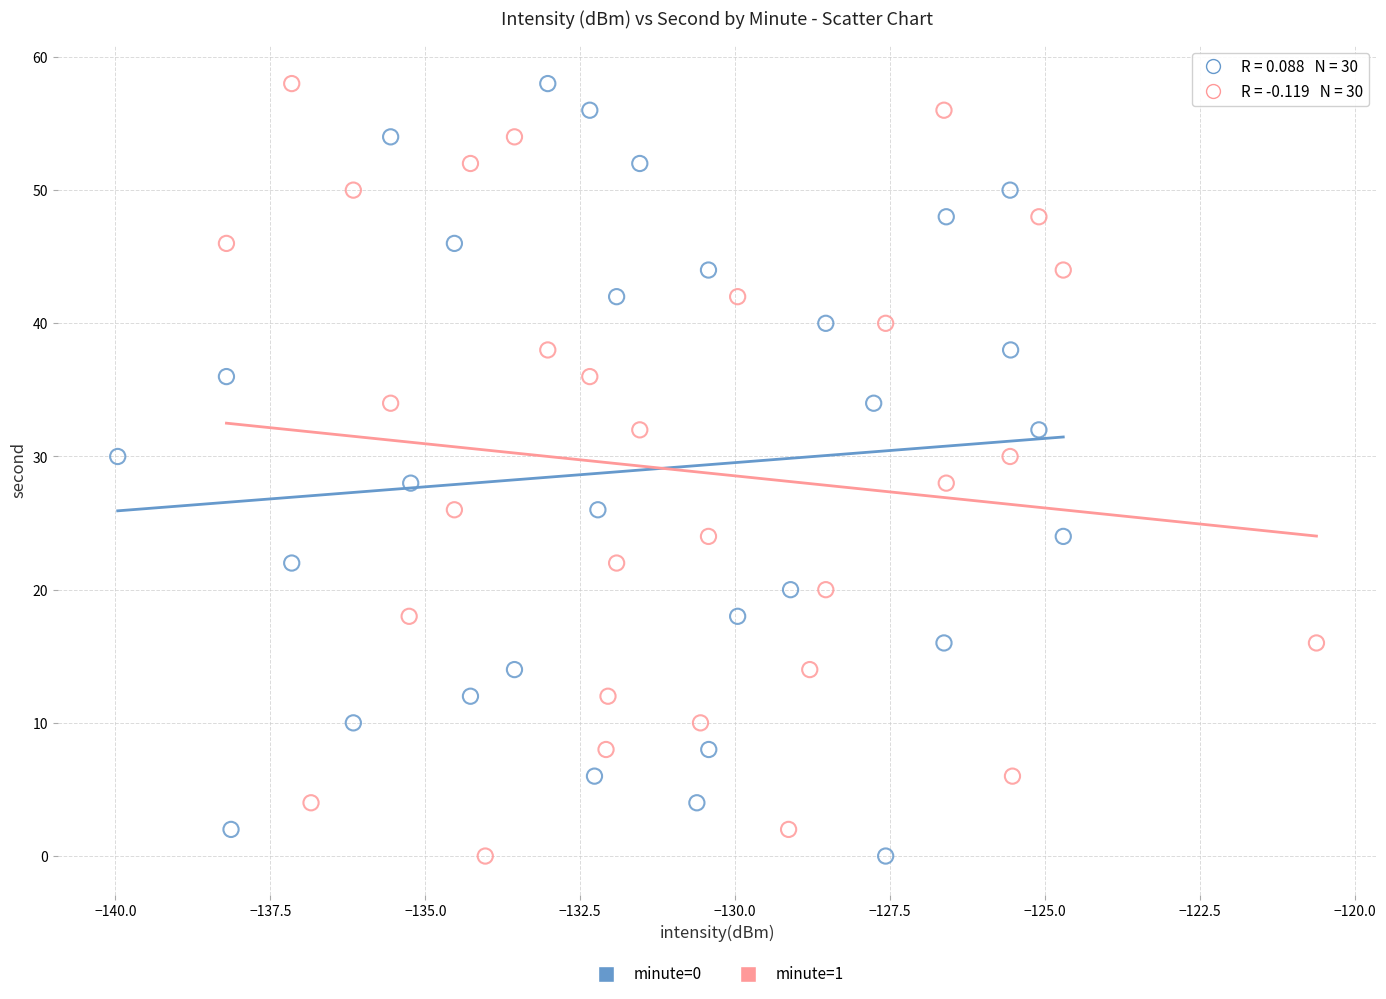

What are all the series names shown in the legend?

minute=0, minute=1